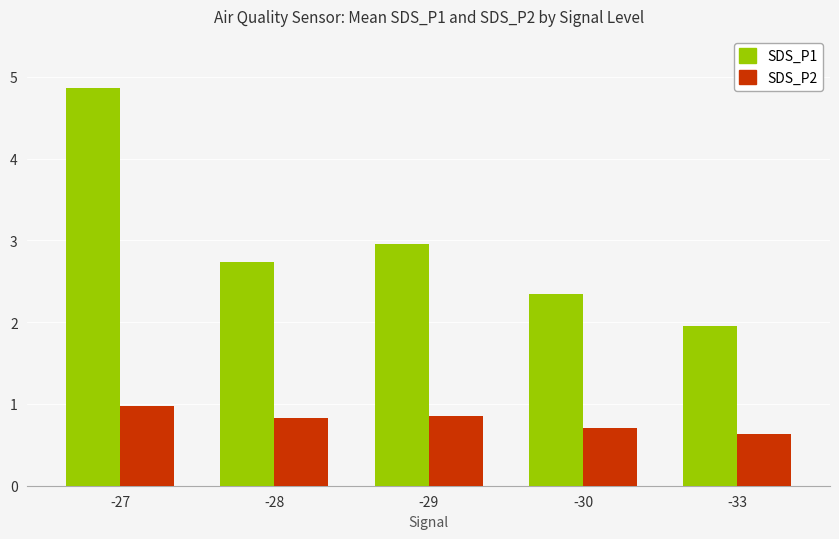

Rank the series by their average value, from highest to lowest.

SDS_P1, SDS_P2